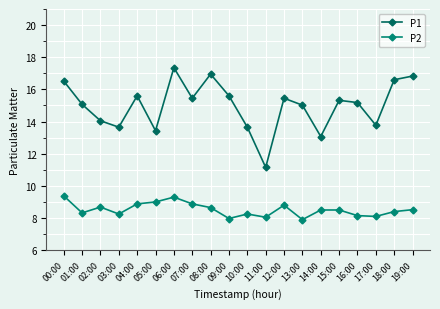

Which series has the largest range (max minus min)?

P1